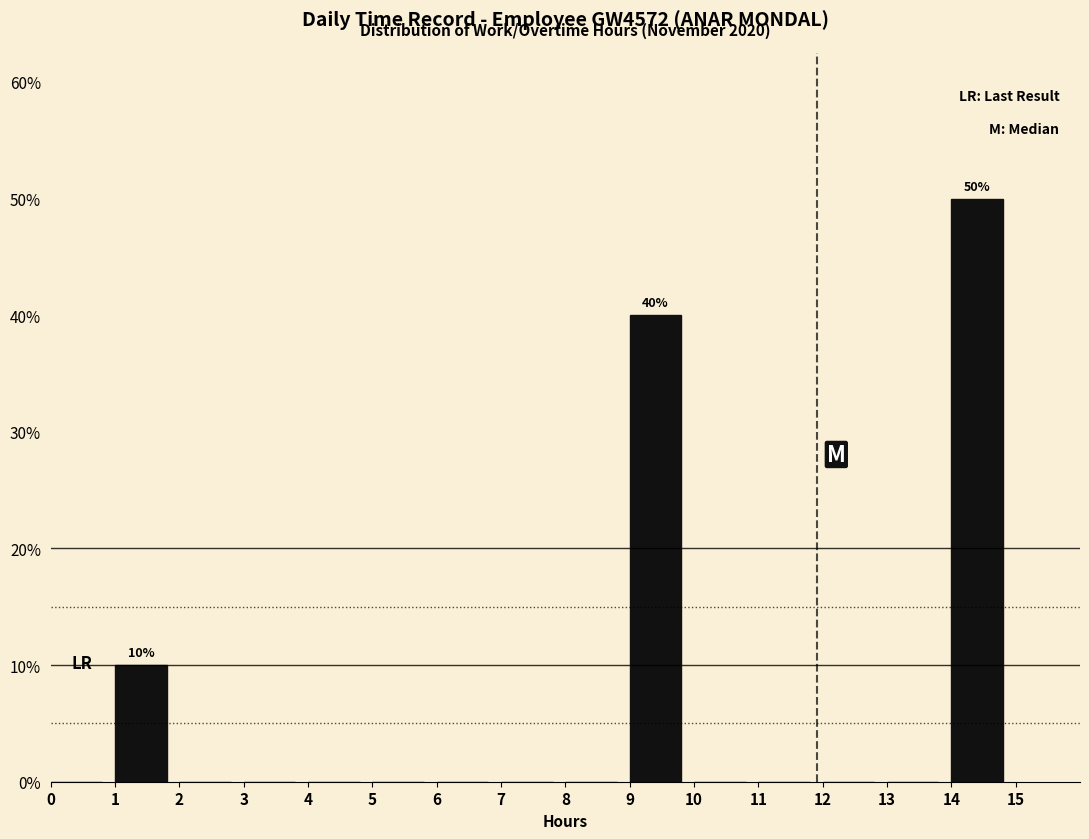

Over which range of the x-axis is the bar tallest?

14 to 15